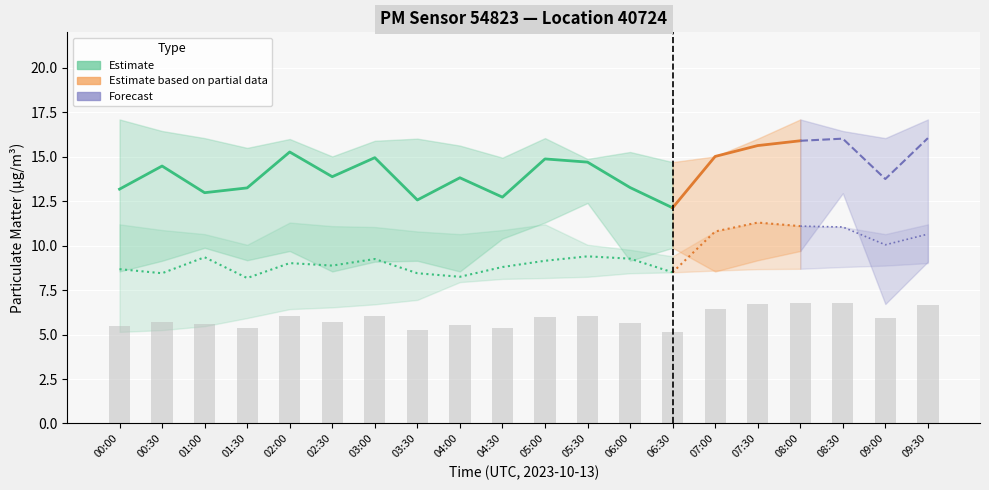

Reading right to left, what are all the values shown in this chart?

P1: 16.1	13.8	16.0	15.9	15.6	15.0	12.1	13.3	14.7	14.9	12.7	13.8	12.6	14.9	13.9	15.3	13.2	13.0	14.5	13.2
P1_upper: 17.1	16.1	16.4	17.1	16.0	15.0	14.7	15.3	14.9	16.1	14.9	15.6	16.0	15.9	15.0	16.0	15.5	16.1	16.4	17.1
P1_lower: 9.1	6.7	12.9	9.7	9.2	8.6	9.9	9.2	12.4	11.3	10.4	8.6	9.2	9.1	8.6	9.7	9.2	9.9	9.2	8.6
P2: 10.7	10.1	11.1	11.1	11.3	10.8	8.5	9.3	9.4	9.2	8.8	8.2	8.4	9.2	8.9	9.0	8.2	9.3	8.4	8.7
P2_upper: 11.2	10.7	11.1	11.1	11.3	10.8	9.4	9.8	10.1	11.2	10.9	10.7	10.8	11.1	11.1	11.3	10.1	10.7	10.9	11.2
P2_lower: 9.0	8.9	8.8	8.7	8.7	8.6	8.5	8.4	8.2	8.2	8.1	8.0	7.0	6.7	6.5	6.4	5.9	5.5	5.2	5.2